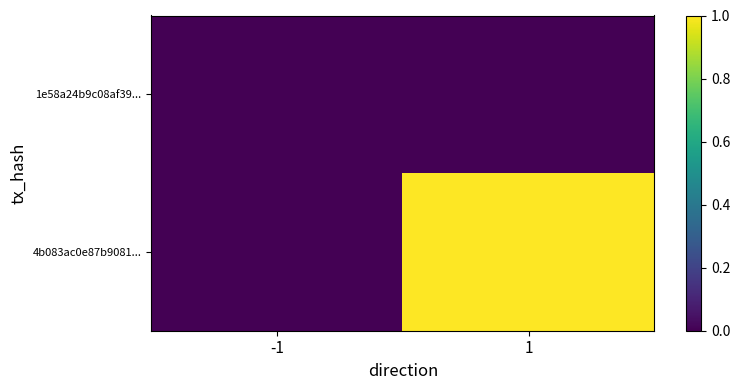

At which category is the sum across all series the highest?

1